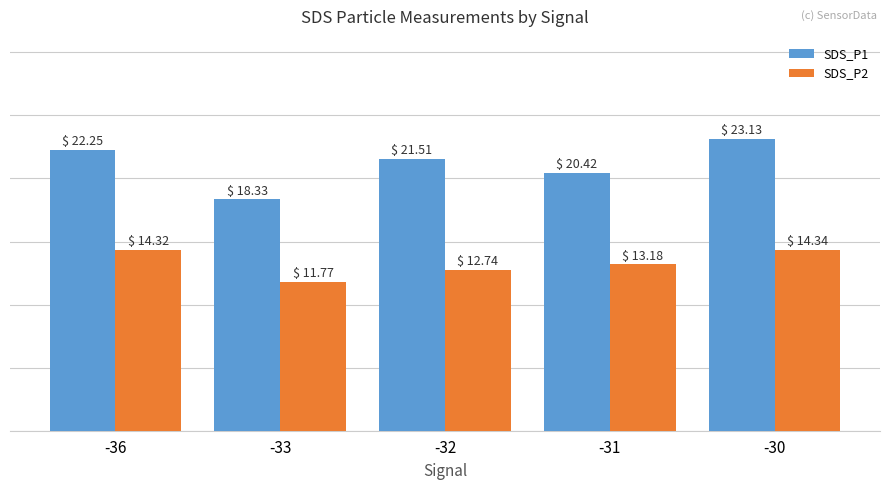

At how many categories does at least one series exceed 11?

5